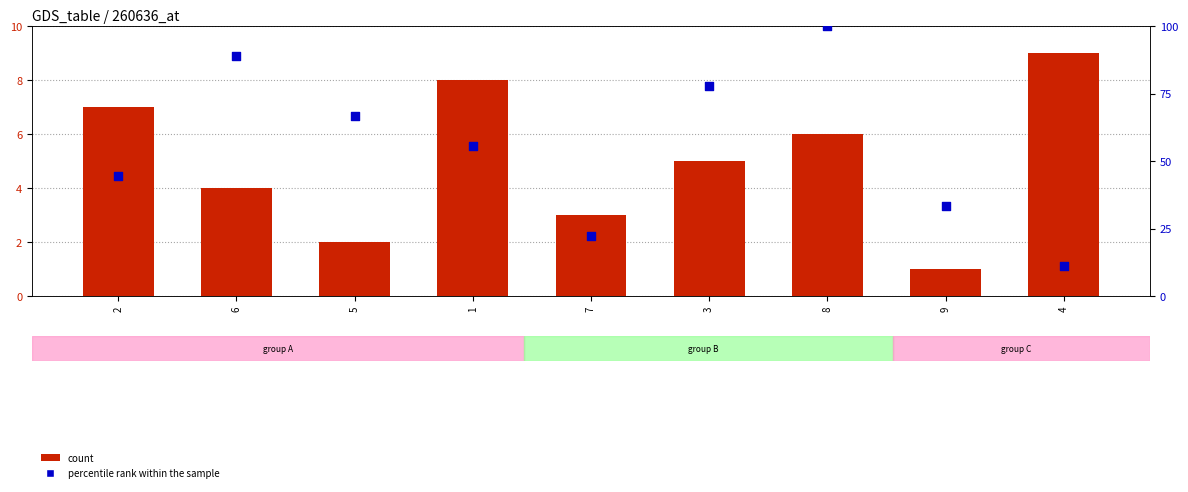

Which series reaches the minimum Y coordinate?

col_4 (count)